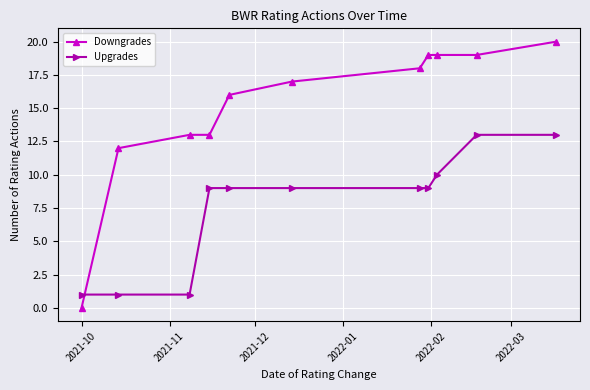

Which series has the largest total across all categories?

Downgrades